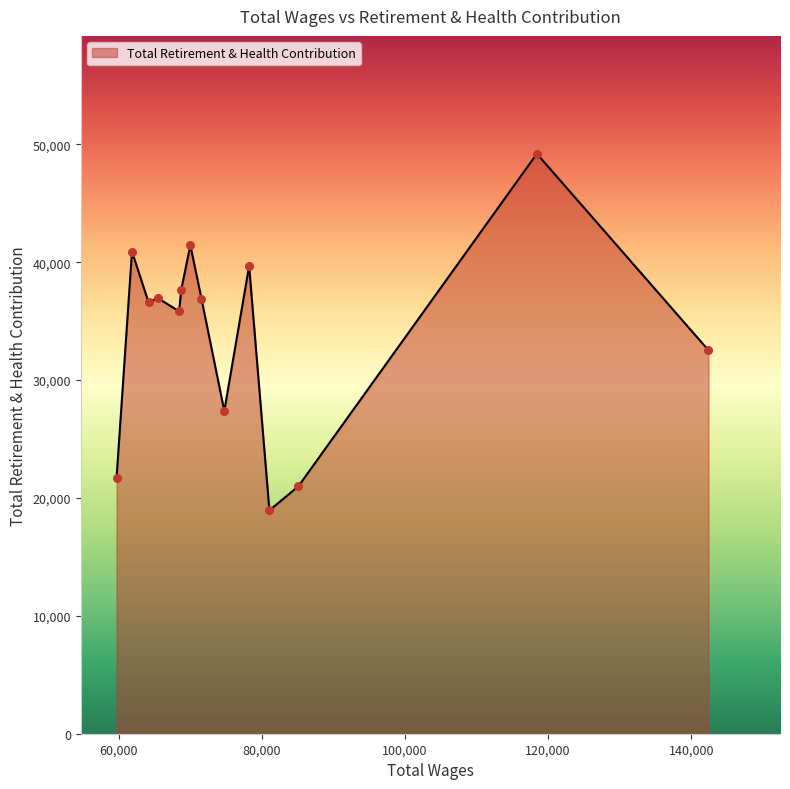

What is the maximum value shown in the chart?

49206